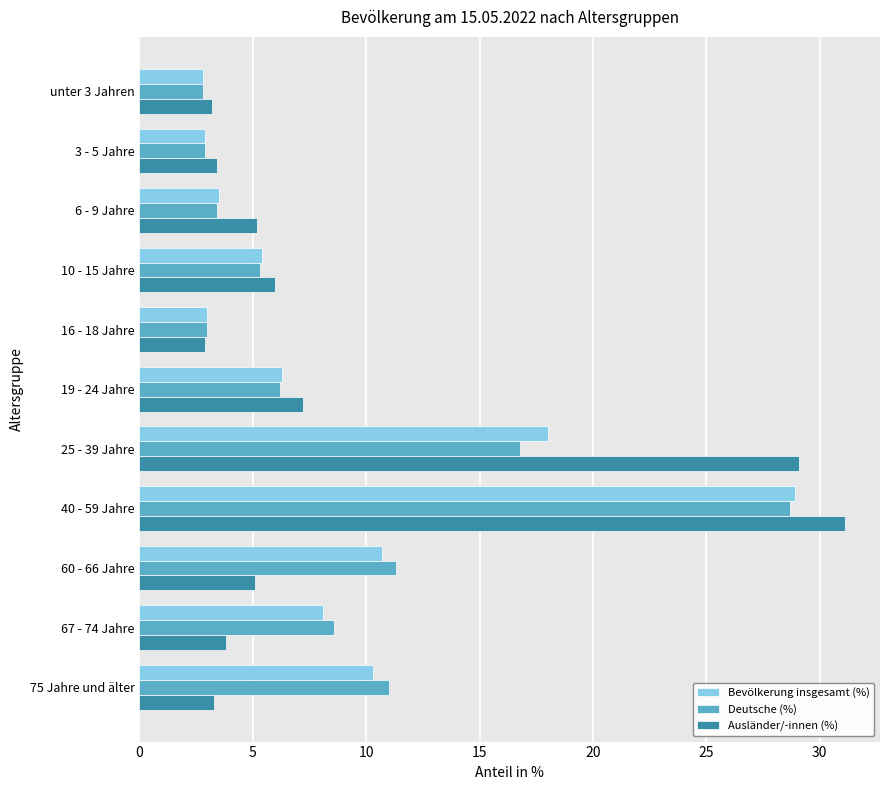

What are all the series names shown in the legend?

Bevölkerung insgesamt (%), Deutsche (%), Ausländer/-innen (%)